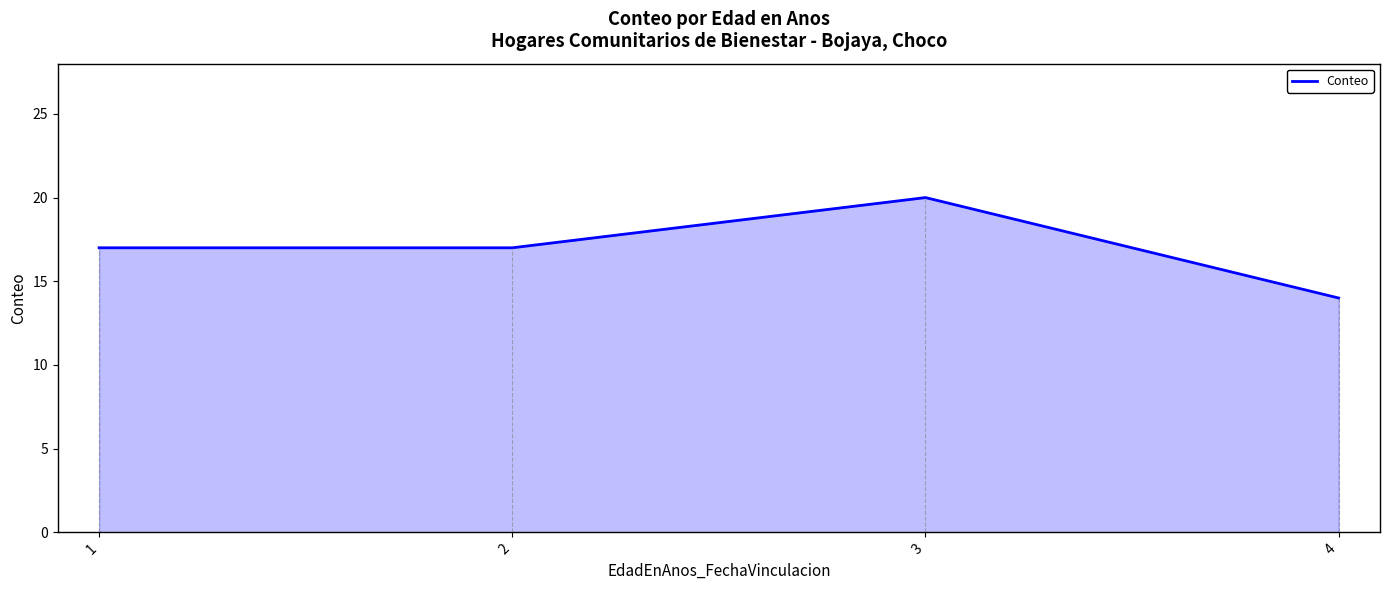

Read the value at 4.

14